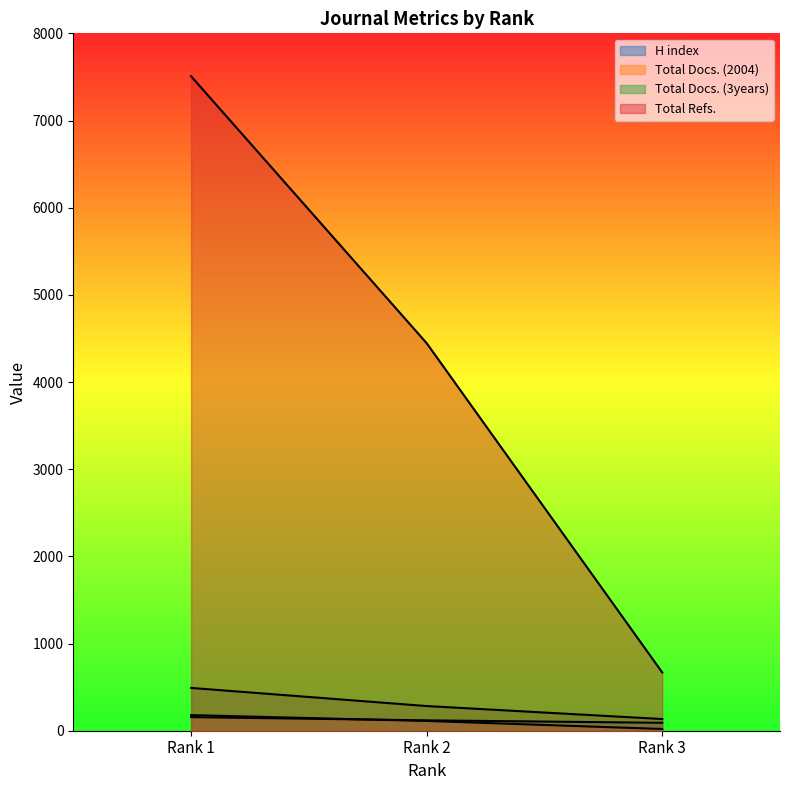

Rank the series by their maximum value, from highest to lowest.

Total Refs., Total Docs. (3years), Total Docs. (2004), H index